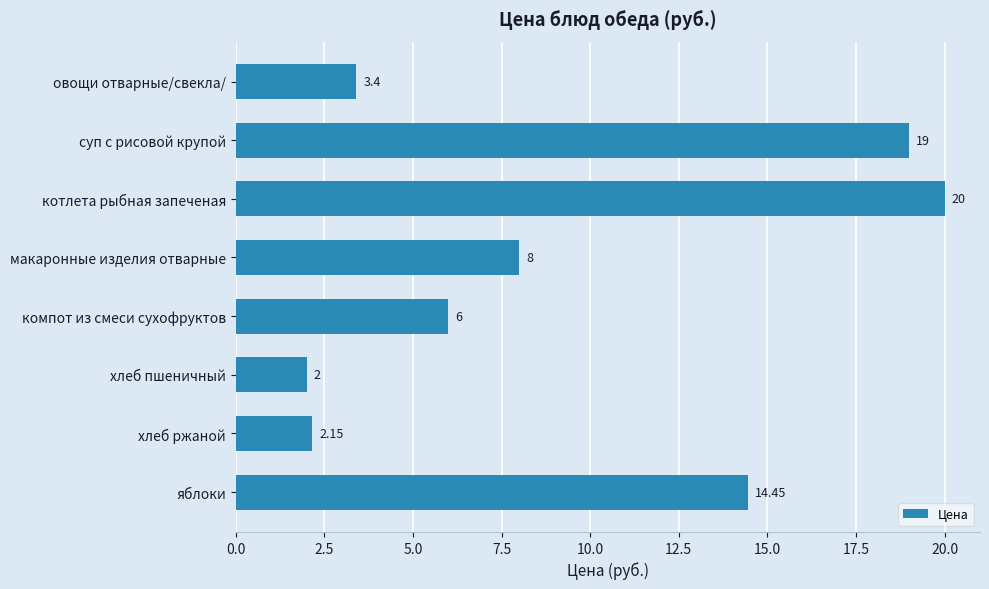

At which category does the chart reach its minimum across all series?

хлеб пшеничный